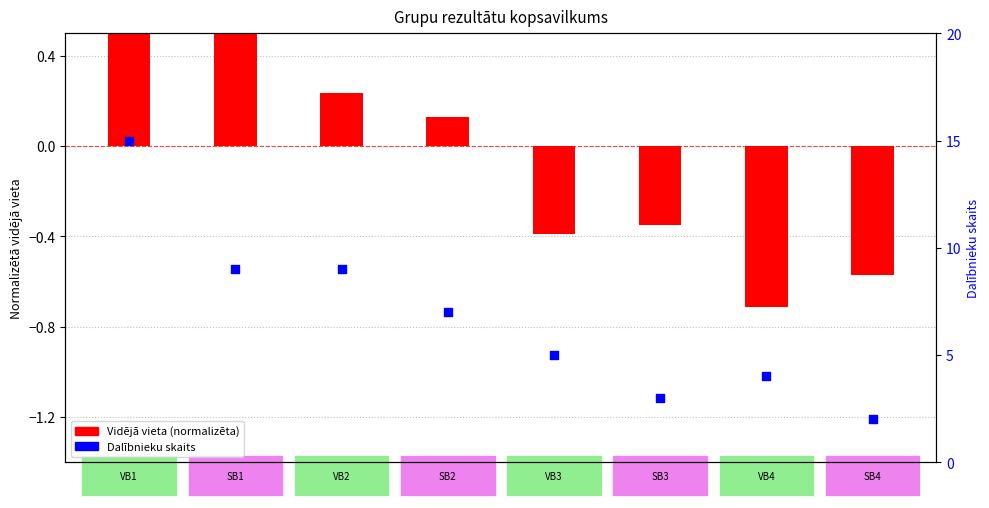

Is the value of Dalībnieku skaits at SB3 greater than the value of Vidējā vieta (normalizēta) at SB1?

Yes